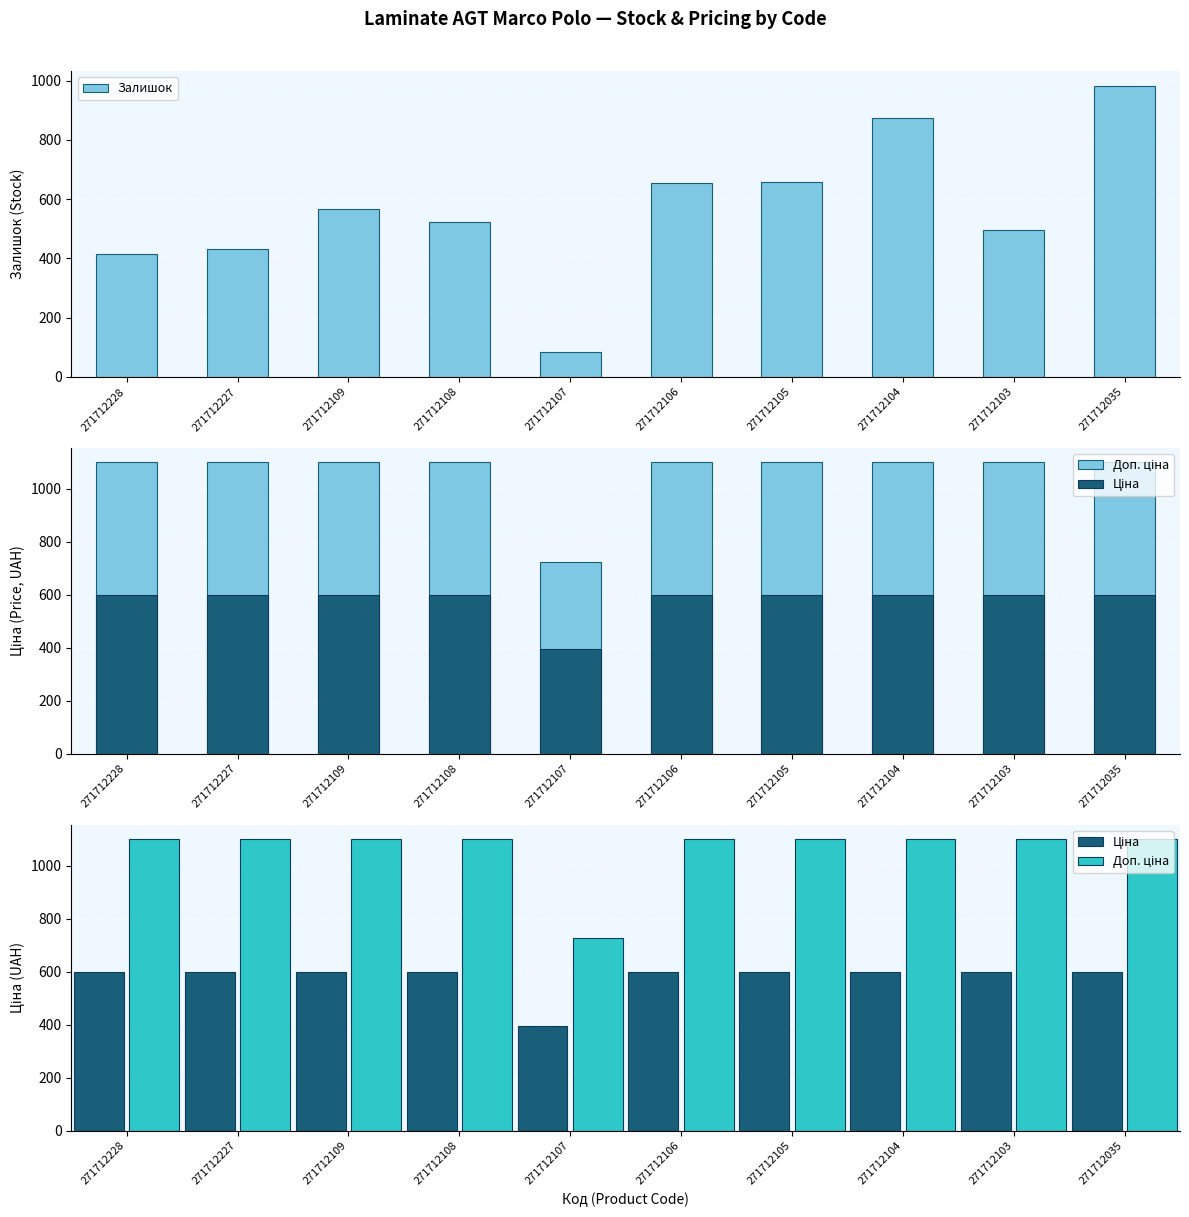

Which series has the largest range (max minus min)?

Залишок